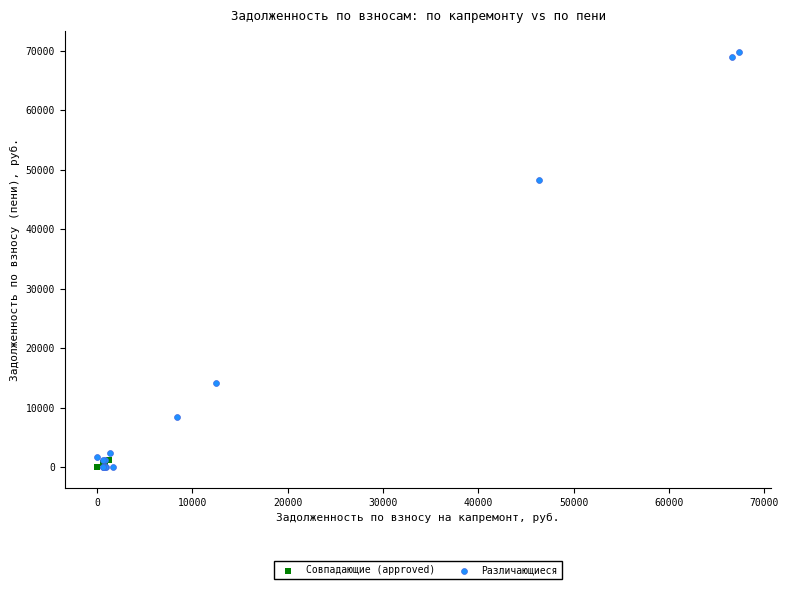

Which series has the widest spread of Y values?

Различающиеся